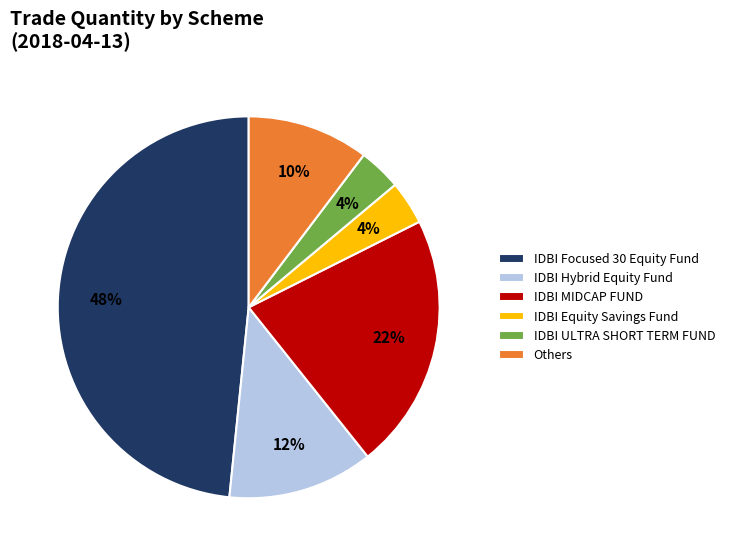

Is there a majority slice in this chart?

No